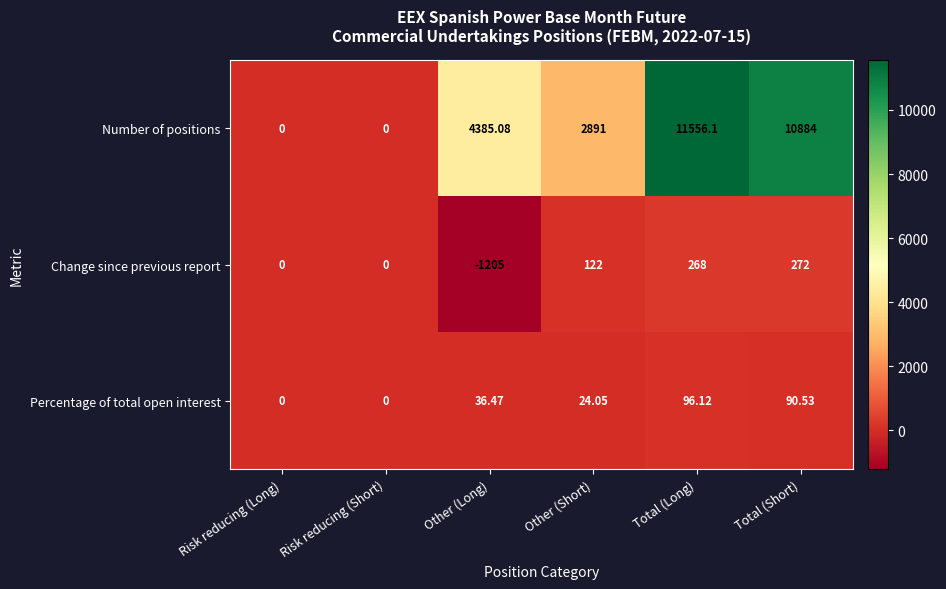

Between Risk reducing (Long) and Other (Long), which series saw the biggest shift?

Number of positions